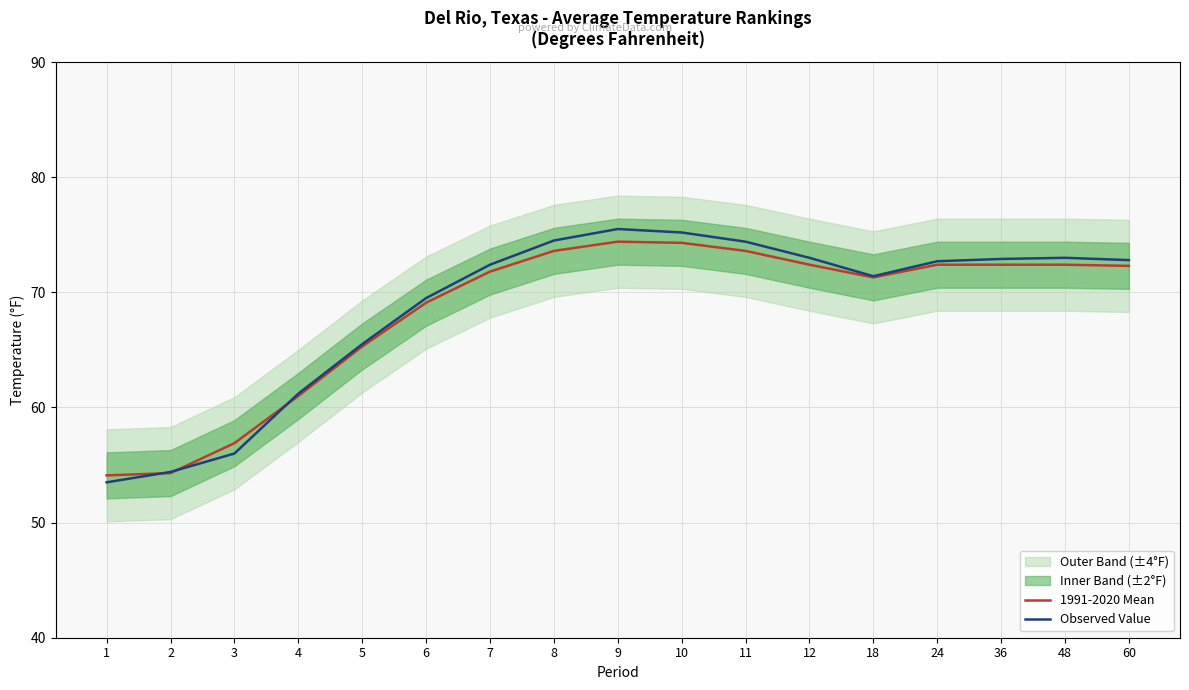

The value of 1991-2020 Mean at 18 is 39.1. True or false?

False